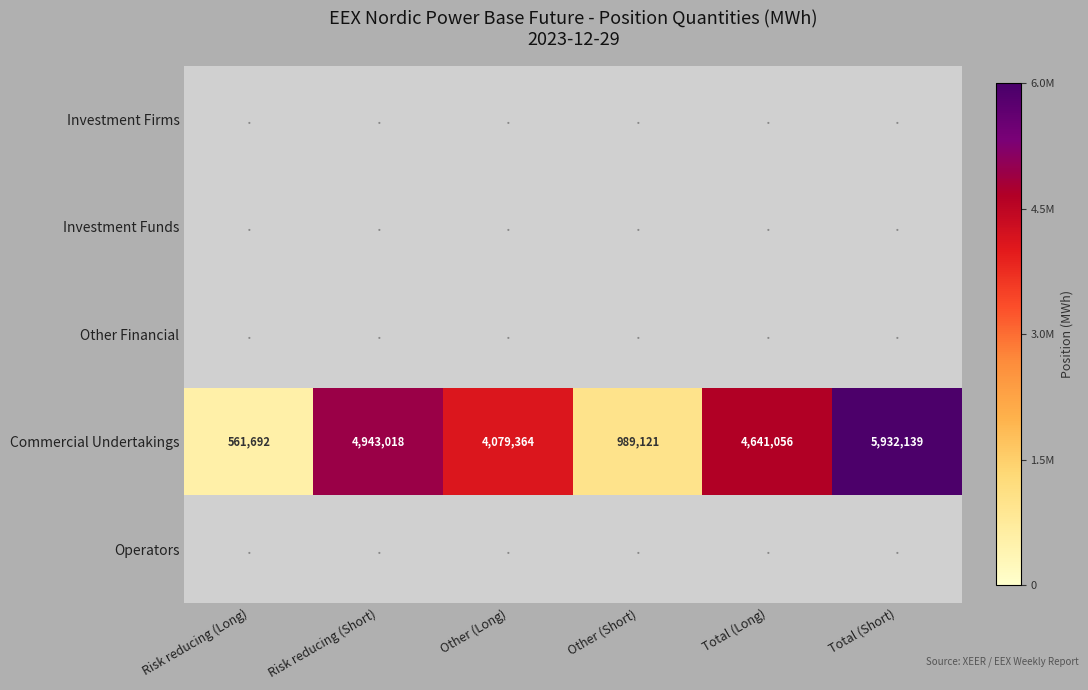

At which label is Commercial Undertakings closest to 3246915?

Other (Long)